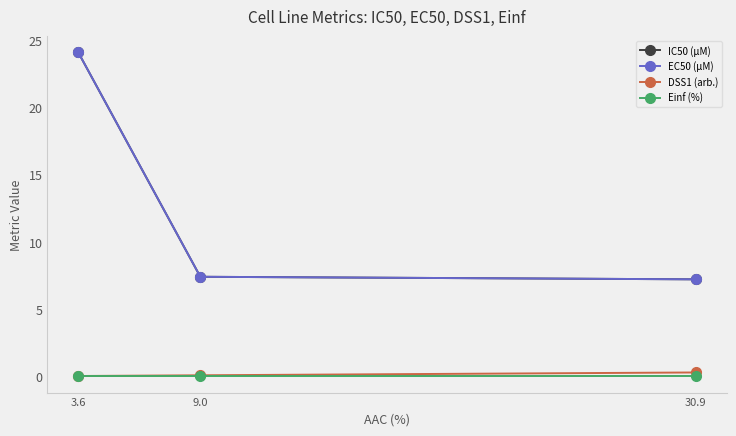

Is the value of EC50 (µM) at 9.0 greater than the value of Einf (%) at 9.0?

Yes